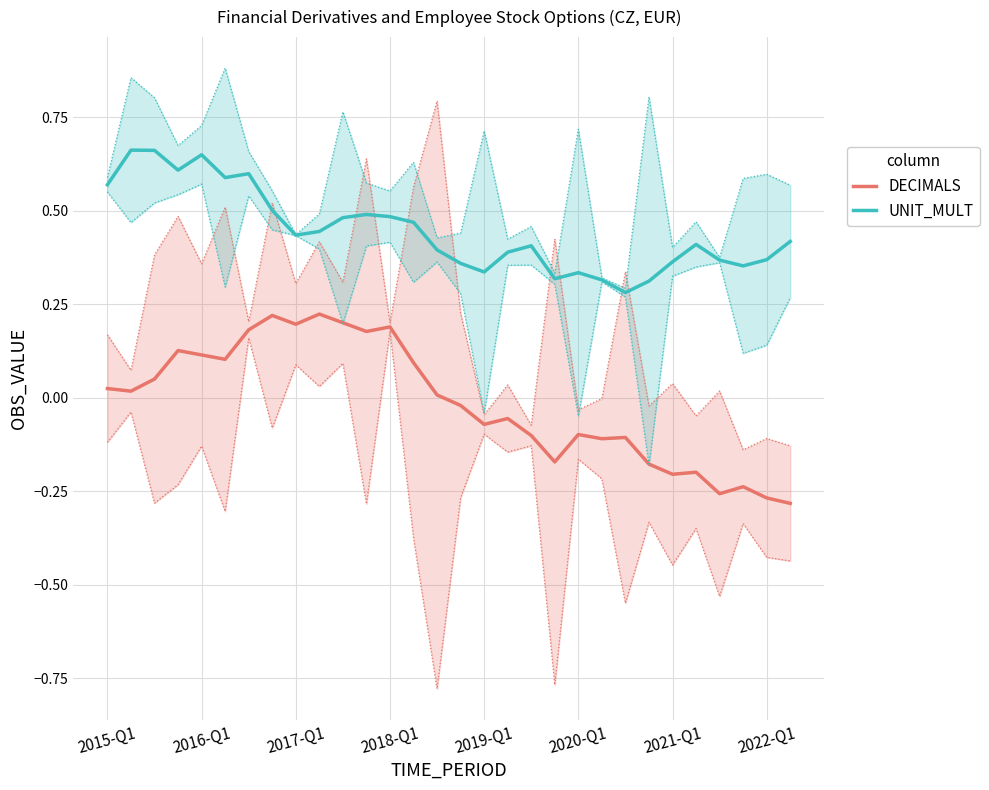

True or false: DECIMALS and UNIT_MULT cross at least once.

False